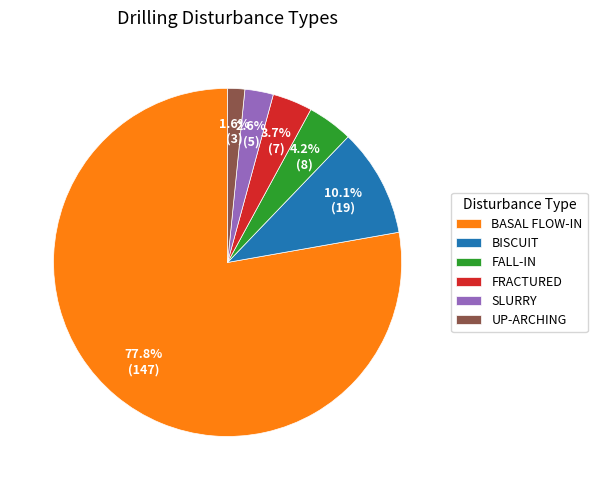

Which has a higher value, BISCUIT or BASAL FLOW-IN?

BASAL FLOW-IN